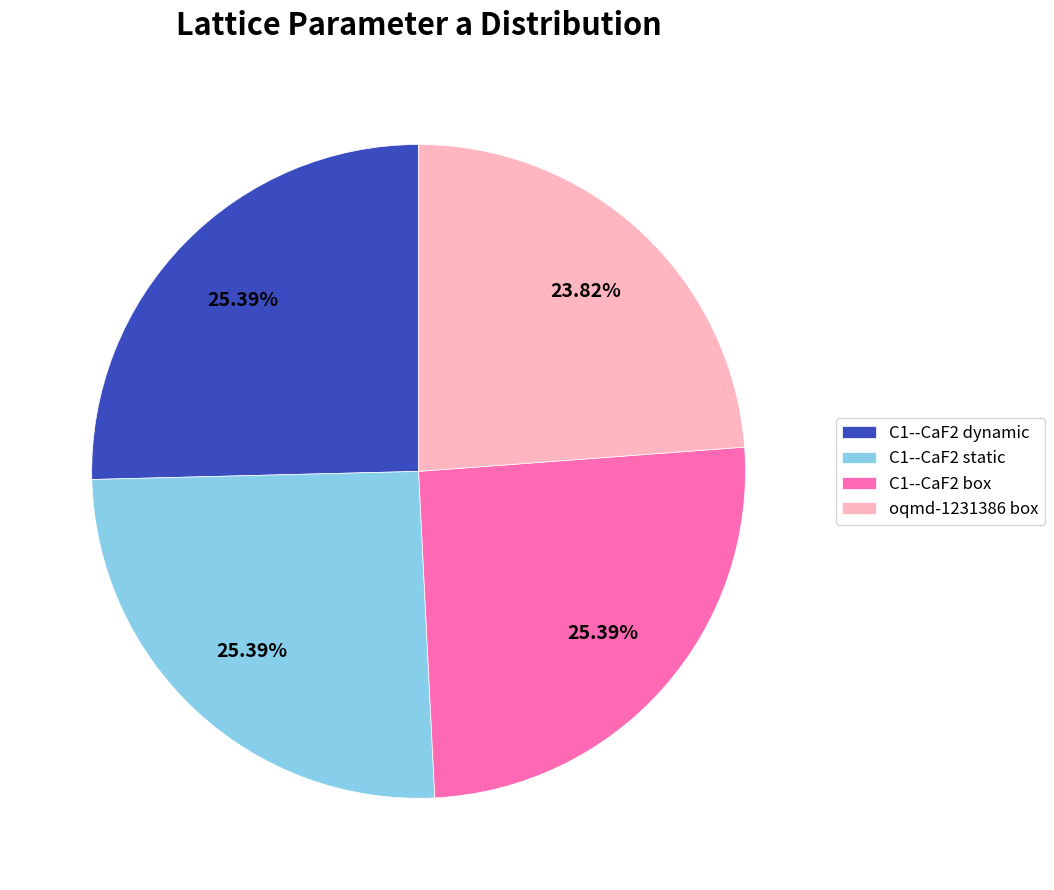

True or false: oqmd-1231386 box accounts for 24% of the total.

True